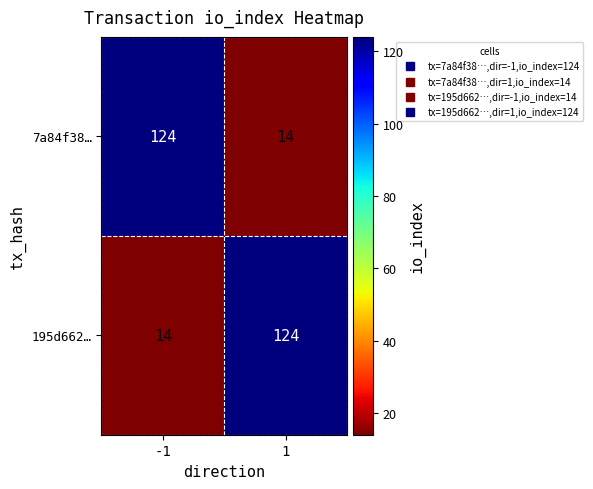

Is it true that 7a84f38… equals 14 at 1?

True